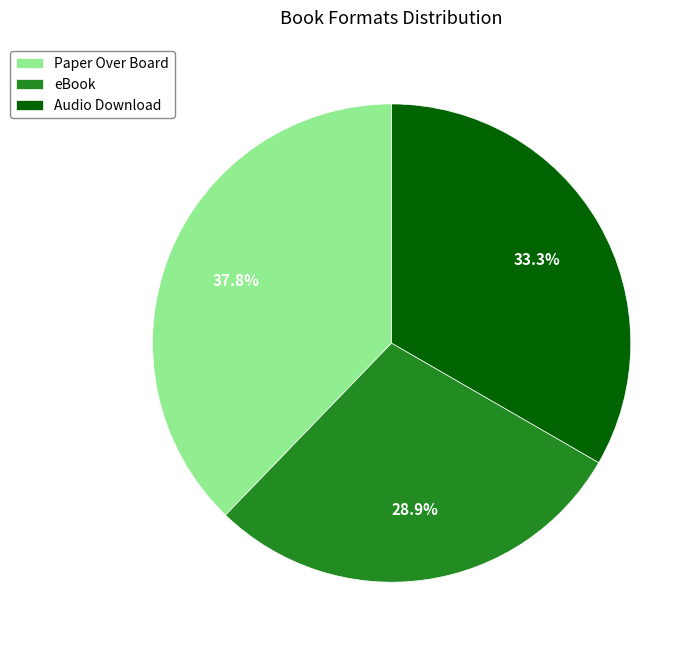

Which has a higher value, Audio Download or eBook?

Audio Download